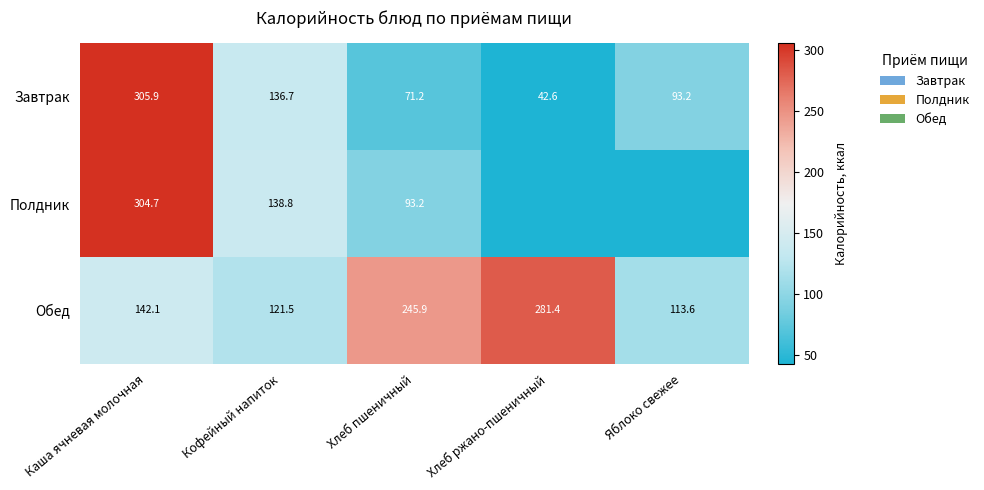

What is the lowest value of the Завтрак series?

42.6